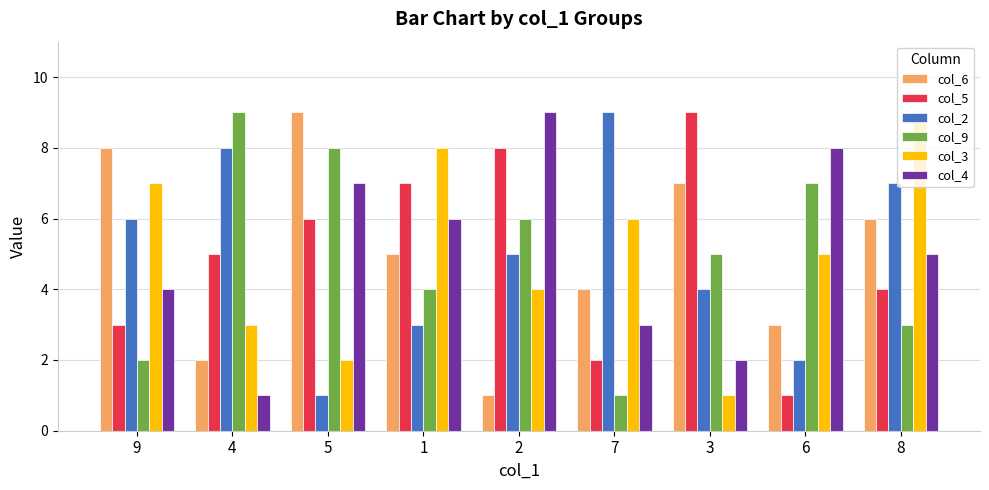

Where is col_9 nearest to the value 5?

3